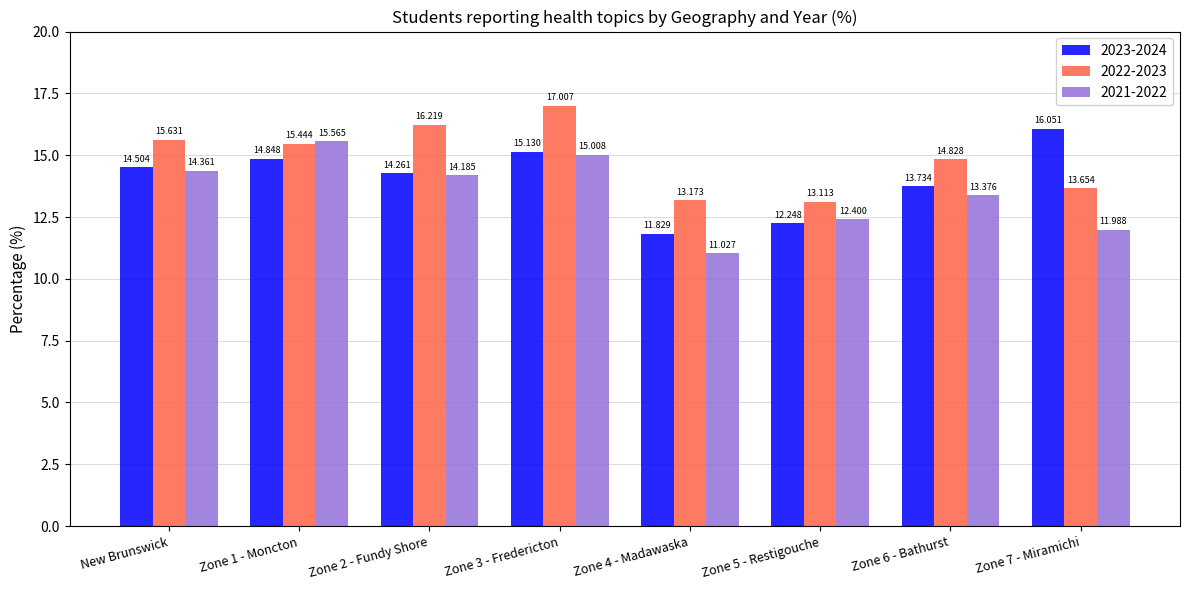

The 2023-2024 series shows 18.4 at Zone 5 - Restigouche. True or false?

False